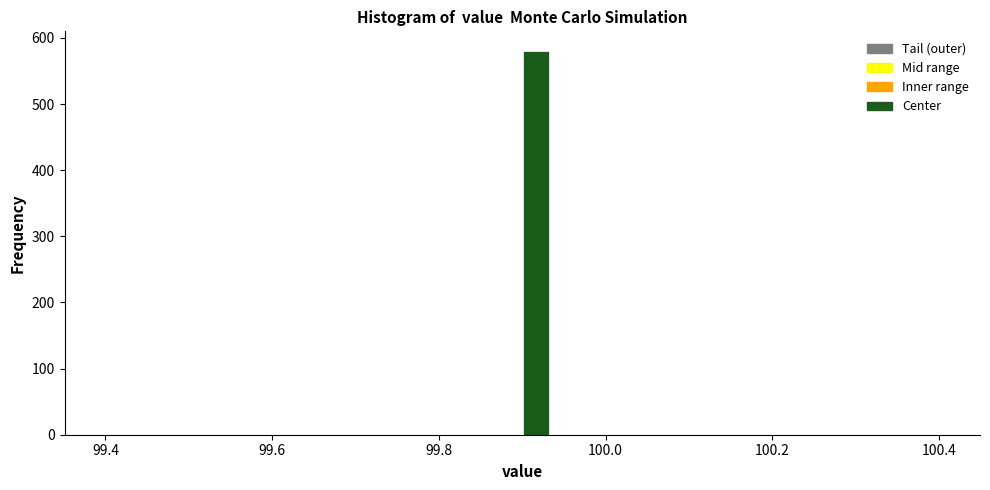

Read against the x-axis, roughly where is the centre of the tallest bar?

99.92